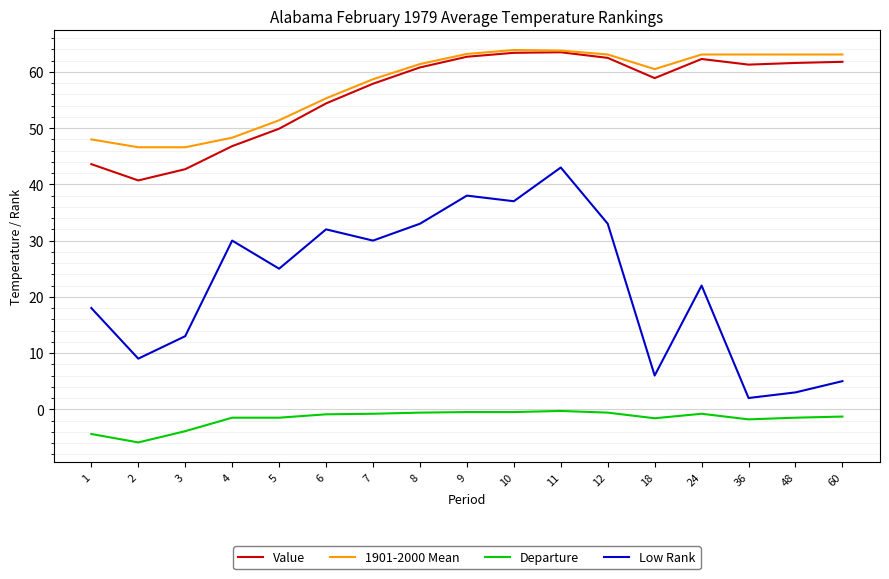

Which series has the largest range (max minus min)?

Low Rank